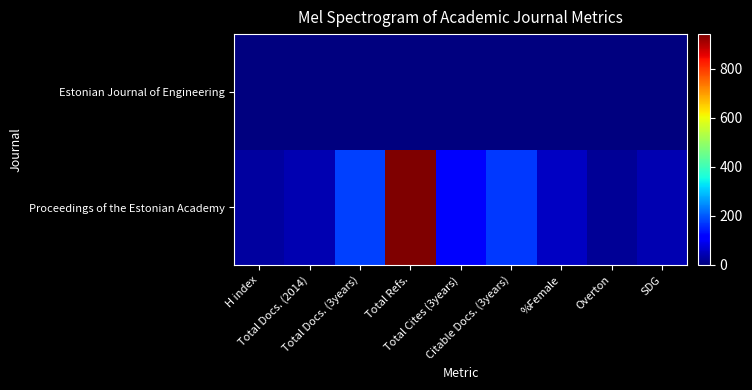

Between Total Cites (3years) and %Female, which is larger?

Total Cites (3years)